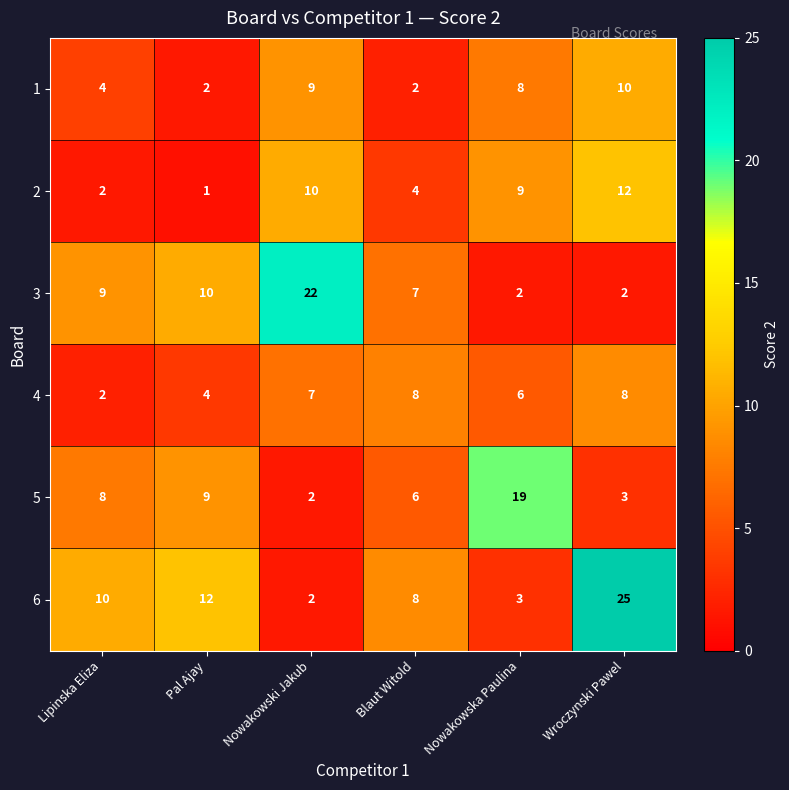

Between Lipinska Eliza and Nowakowski Jakub, which series saw the biggest shift?

3